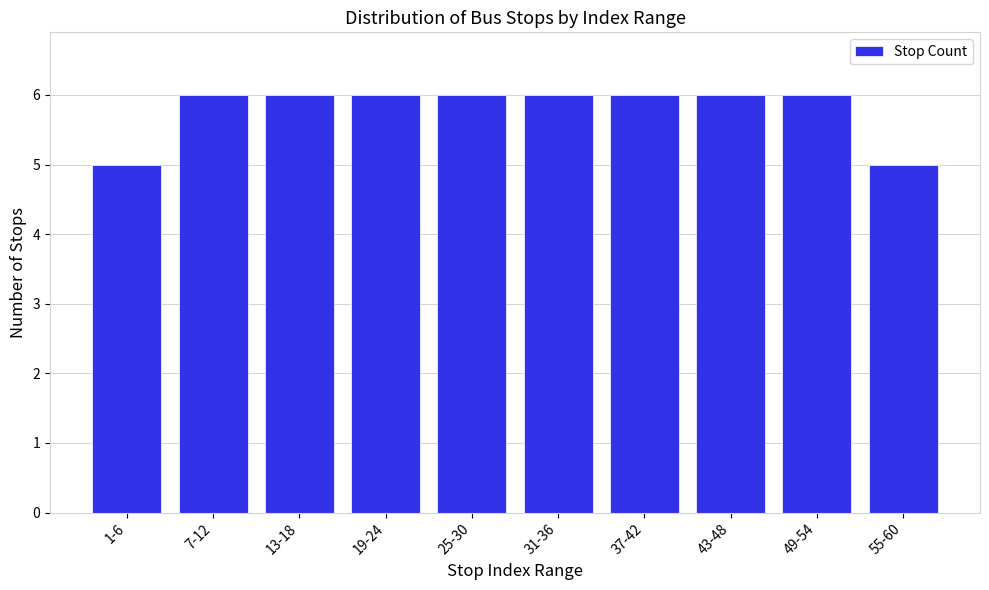

Reading right to left, transcribe all the data shown in this chart.

55-60=5	49-54=6	43-48=6	37-42=6	31-36=6	25-30=6	19-24=6	13-18=6	7-12=6	1-6=5